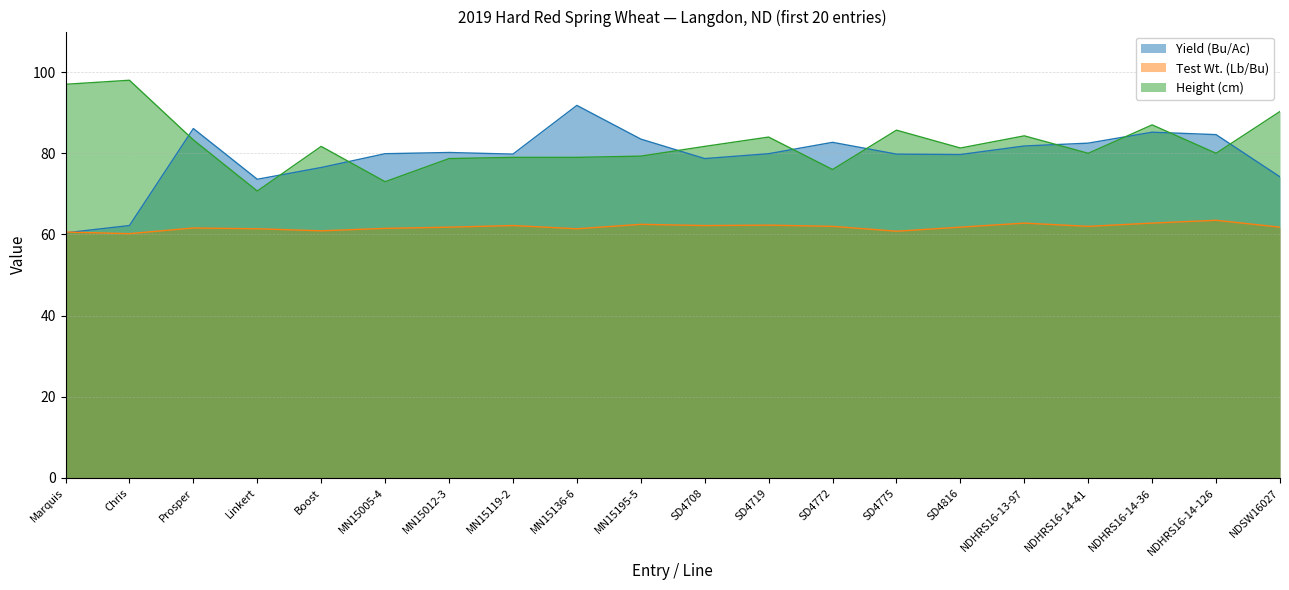

Between MN15012-3 and SD4775, which series saw the biggest shift?

Height (cm)